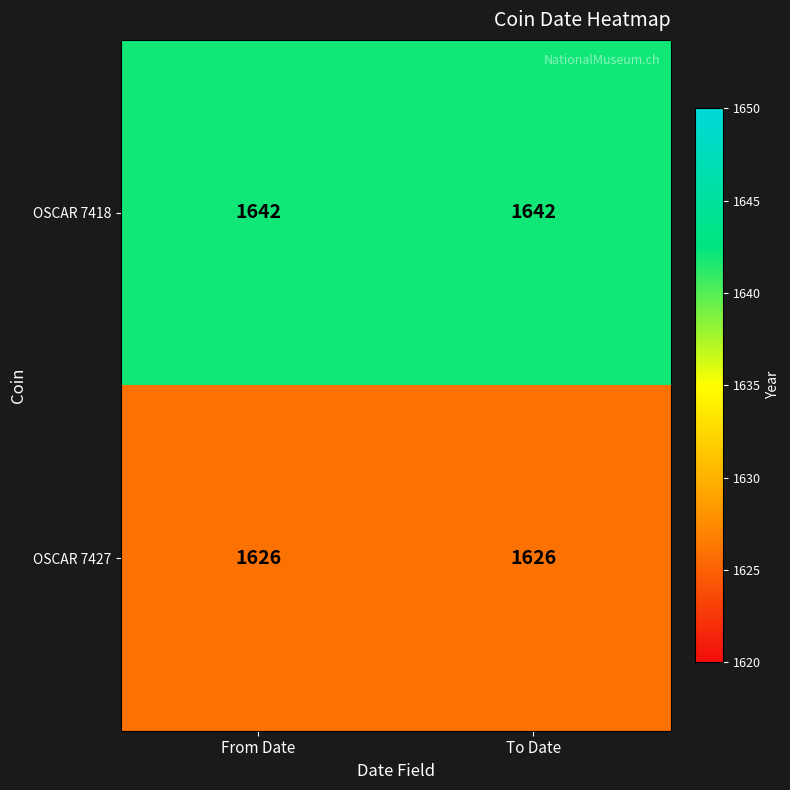

What is the approximate value of OSCAR 7418 at To Date?

1642